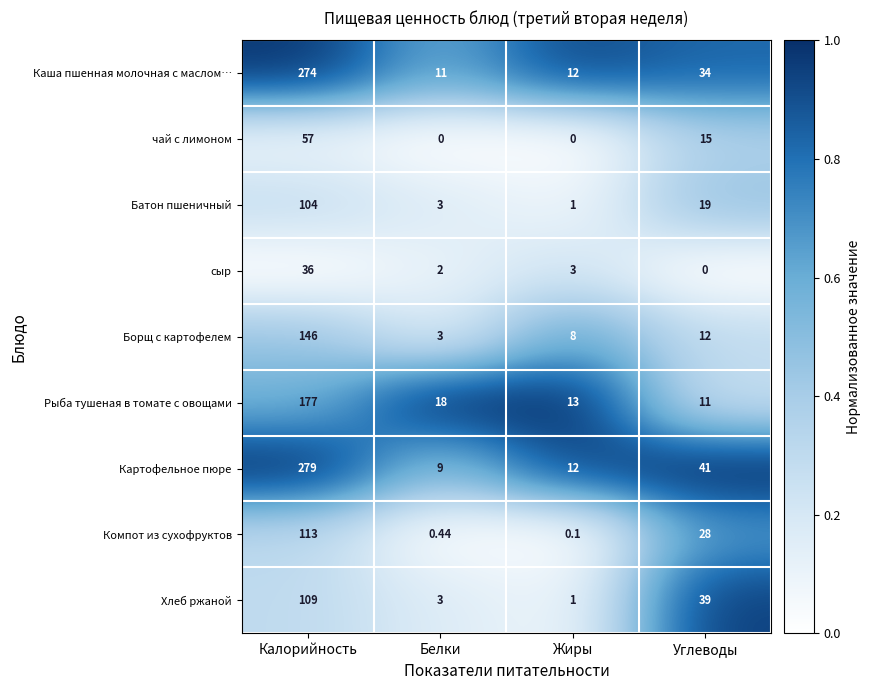

Count the number of categories in the chart.

4